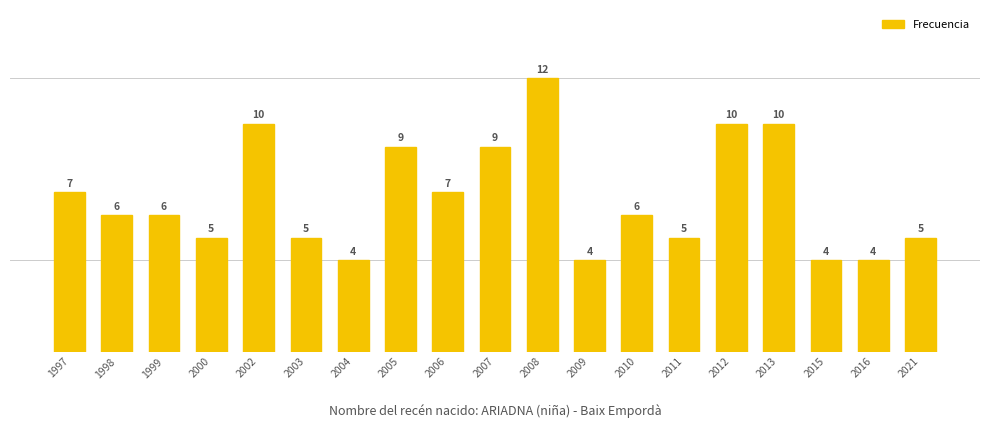

True or false: the data shows 5 at 2015.

False